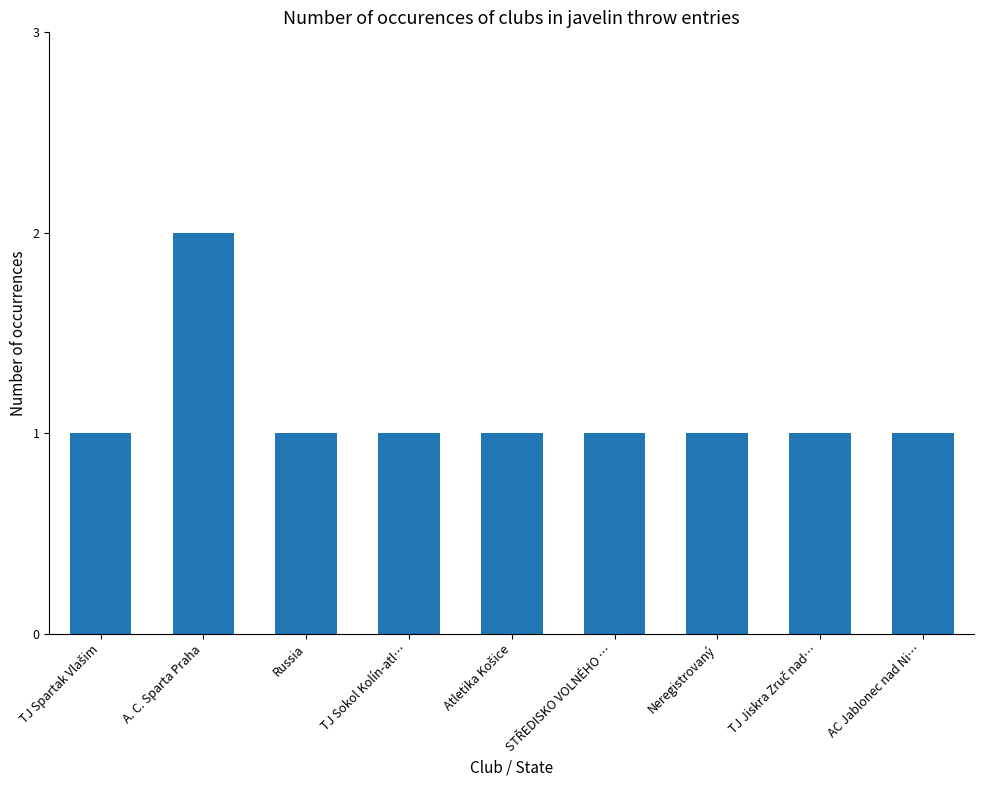

What is the sum of all values?

10